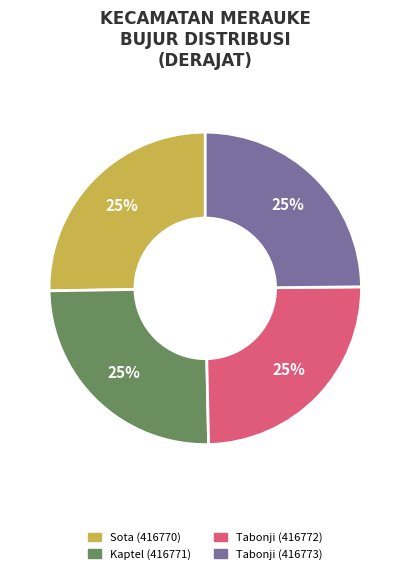

What is the ratio of the value at Sota (416770) to the value at Tabonji (416772)?

1.0